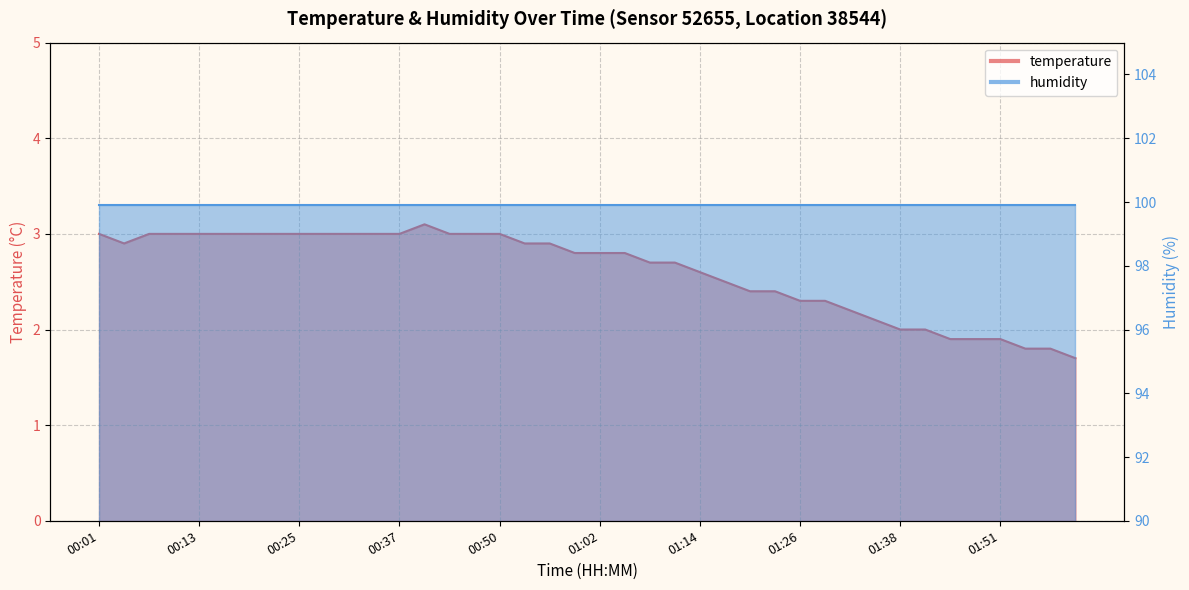

The value at 00:07 is 2.0. True or false?

False